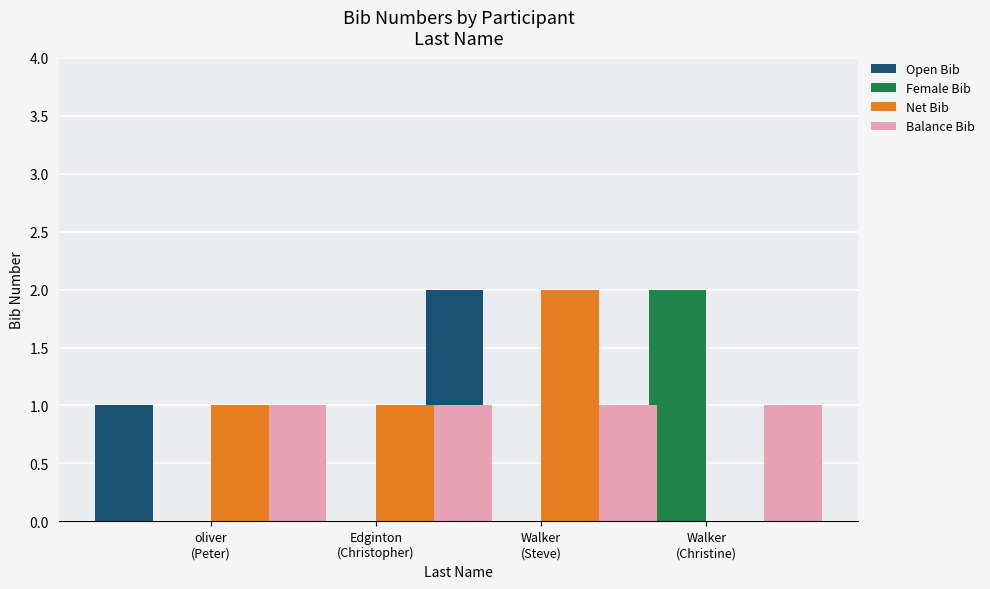

Rank the series at Edginton
(Christopher) from lowest to highest value.

Female Bib, Open Bib, Net Bib, Balance Bib